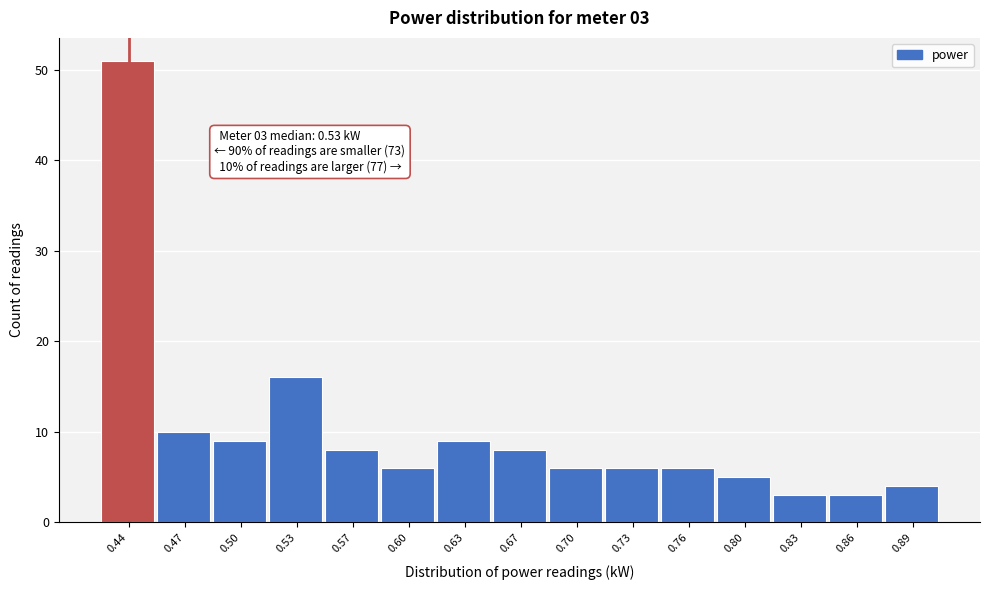

Over which range of the x-axis is the bar tallest?

0.420 to 0.455